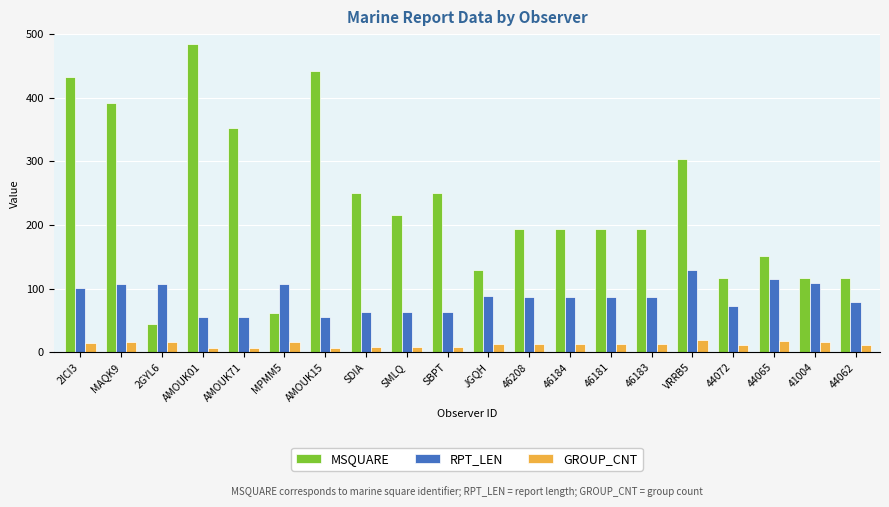

How many groups of bars are there?

20